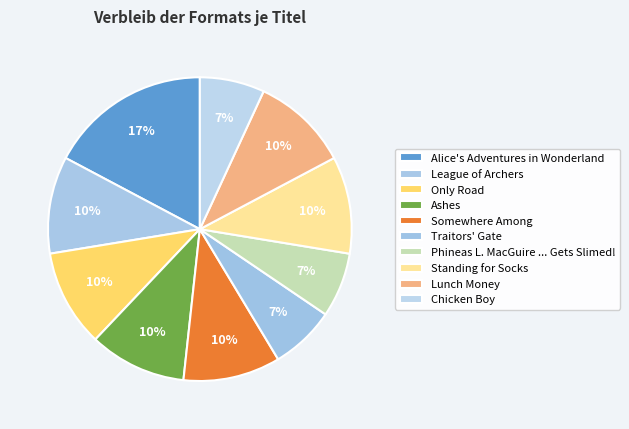

Combined, do Chicken Boy and Standing for Socks account for over 50%?

No